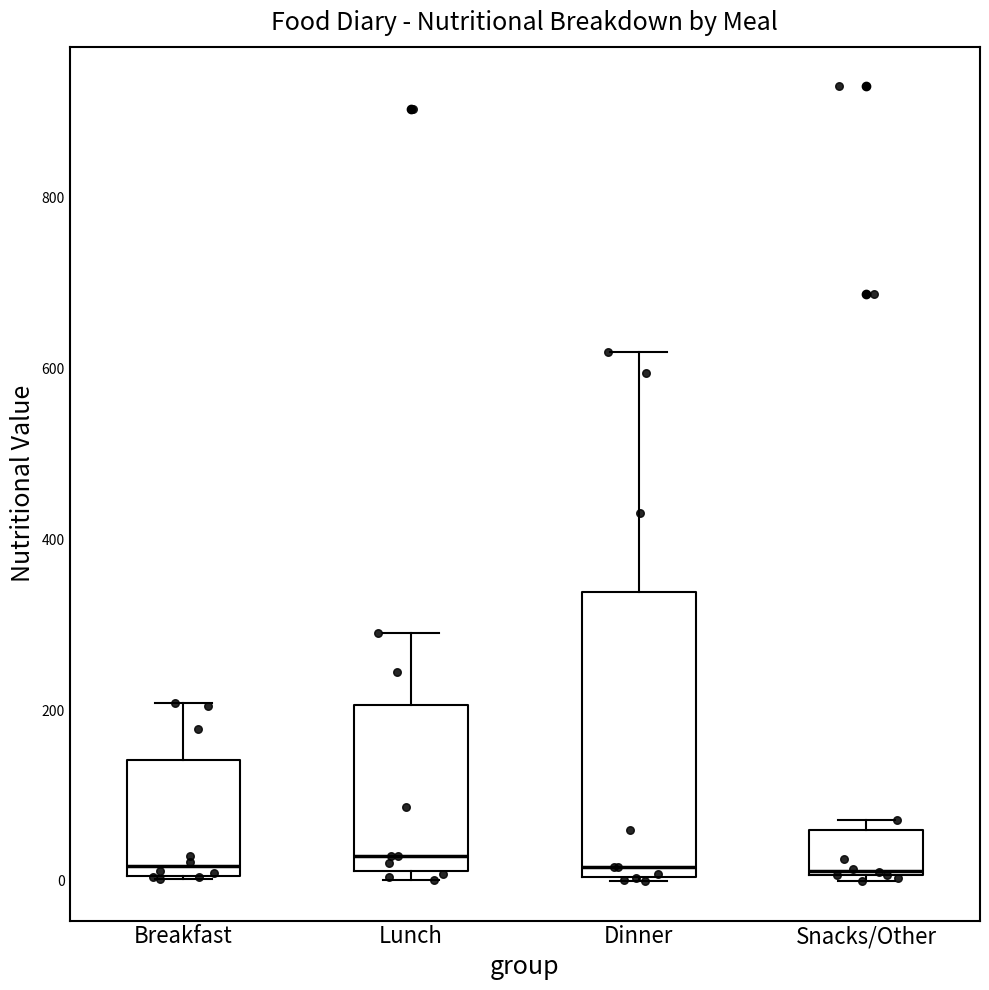

Where is the lower edge of the box for Dinner on the y-axis? The values are not printed on the chart, so give them approximately, as read against the axis.

0